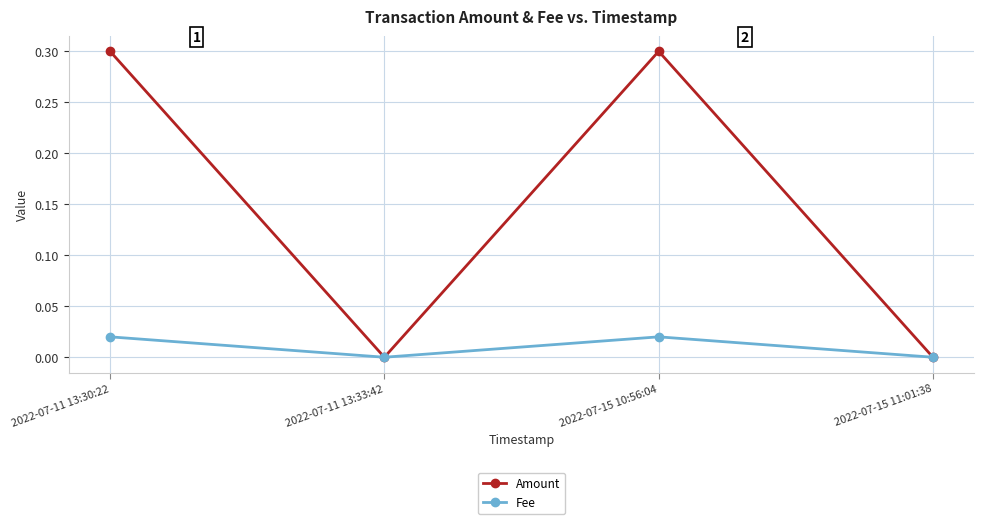

What is the maximum value shown in the chart?

0.3